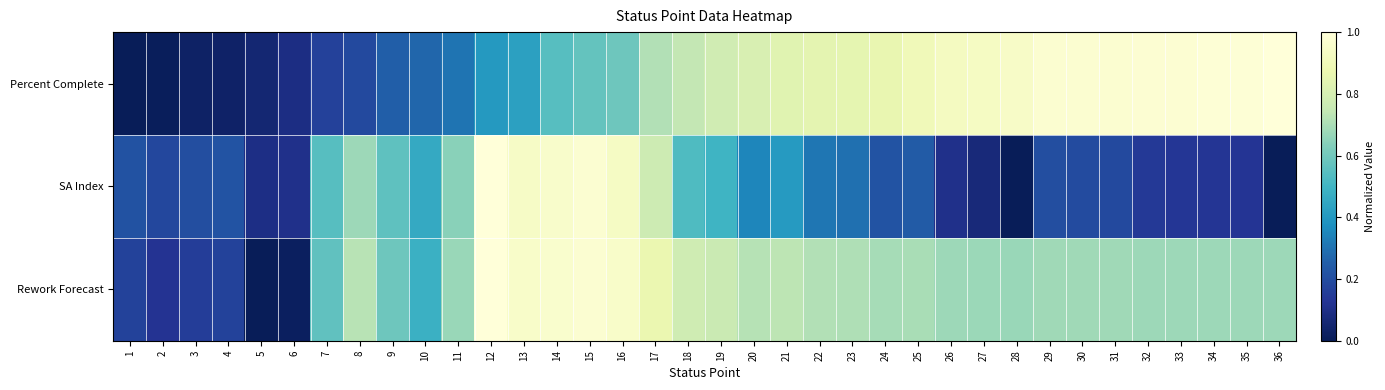

How many distinct data groups are displayed?

3